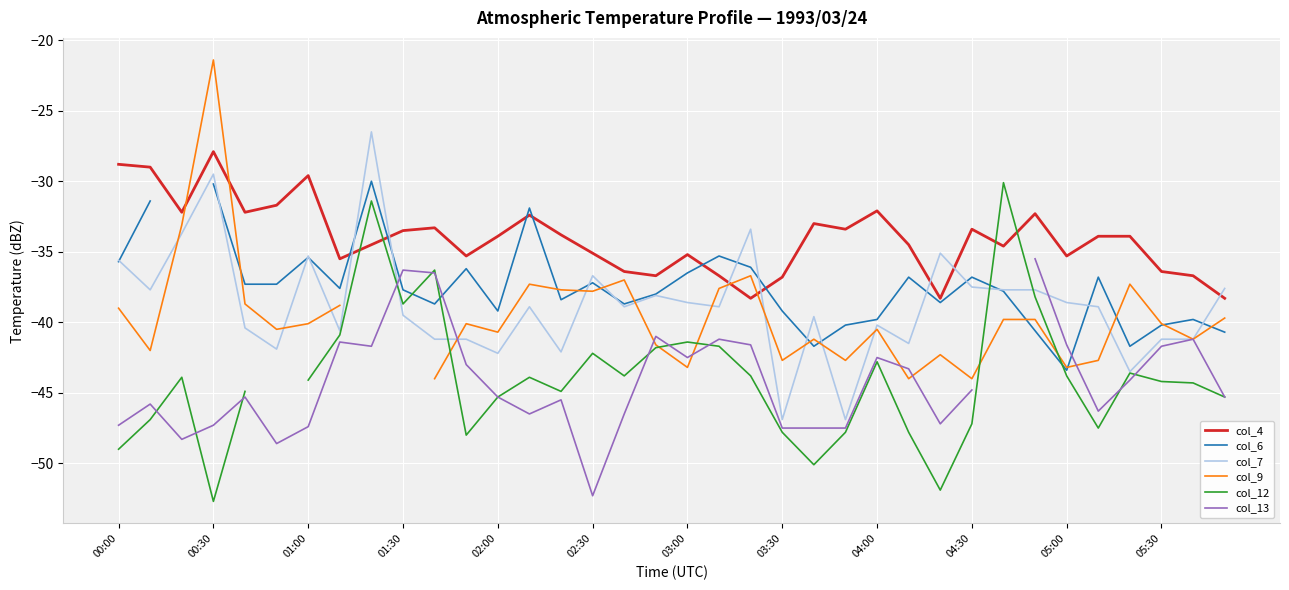

List the series in order of their peak value, highest first.

col_9, col_7, col_4, col_6, col_12, col_13